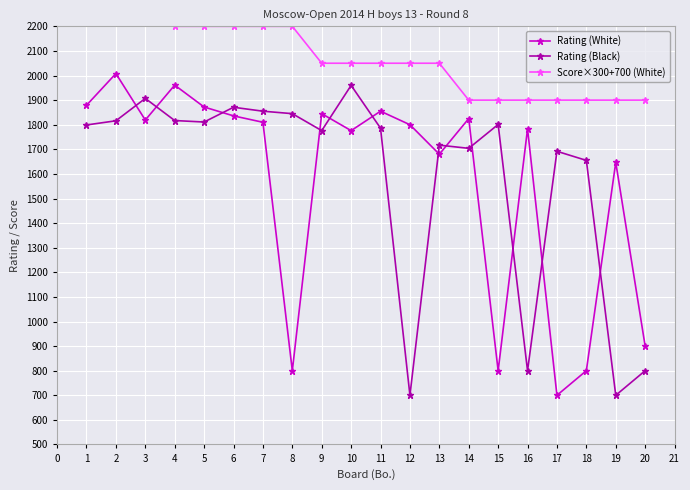

True or false: Rating (White) and Score×300+700 (White) intersect in this chart.

False